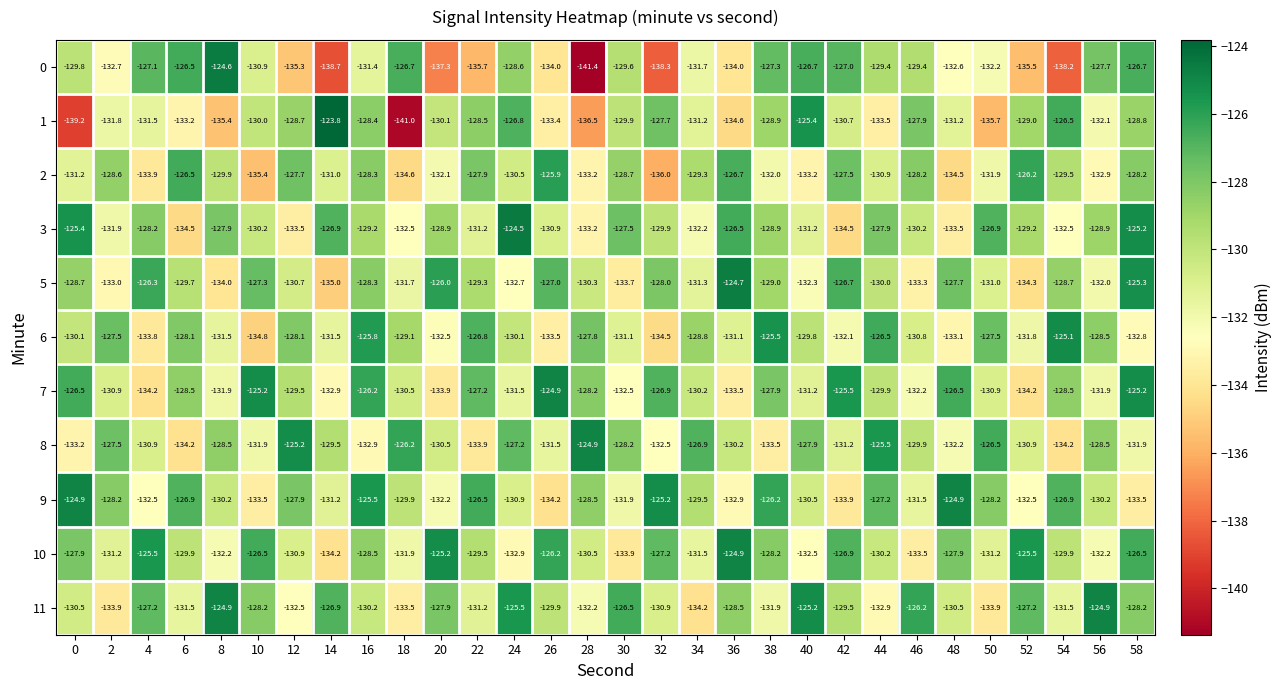

Which series has the largest total across all categories?

10